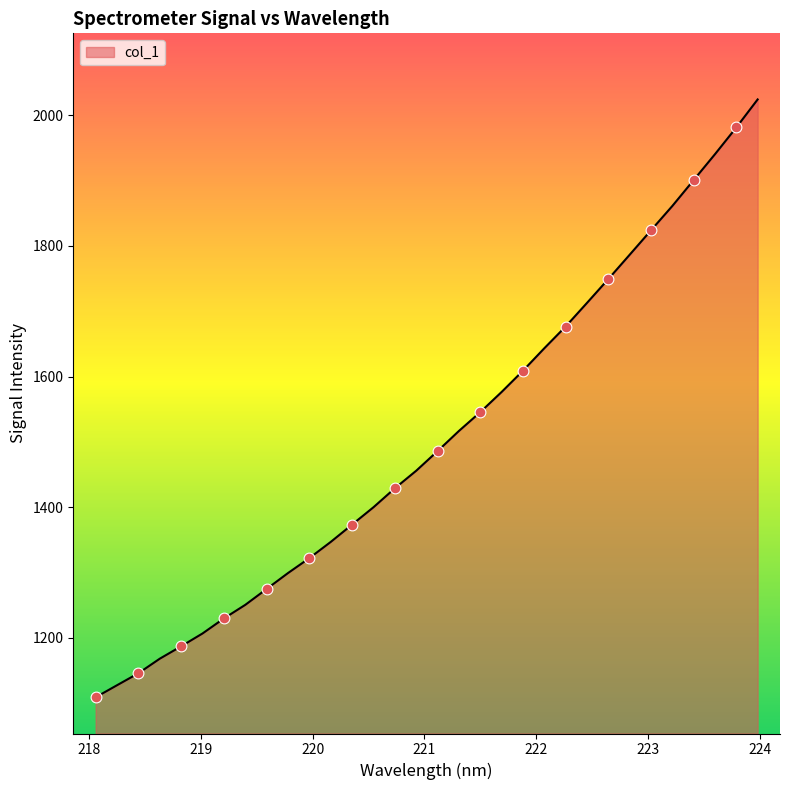

What is the difference between the maximum and minimum values?

915.3